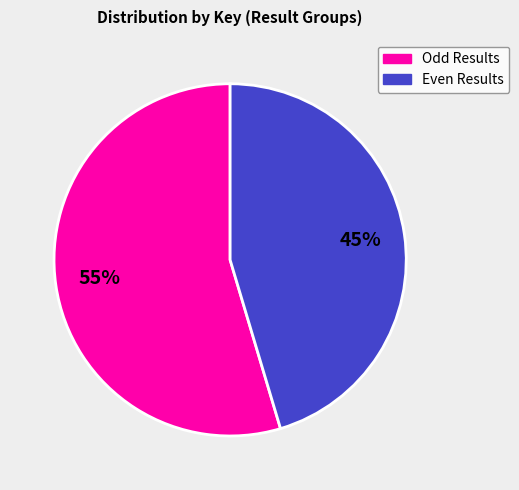

To the nearest percent, what is the average slice percentage?

50%